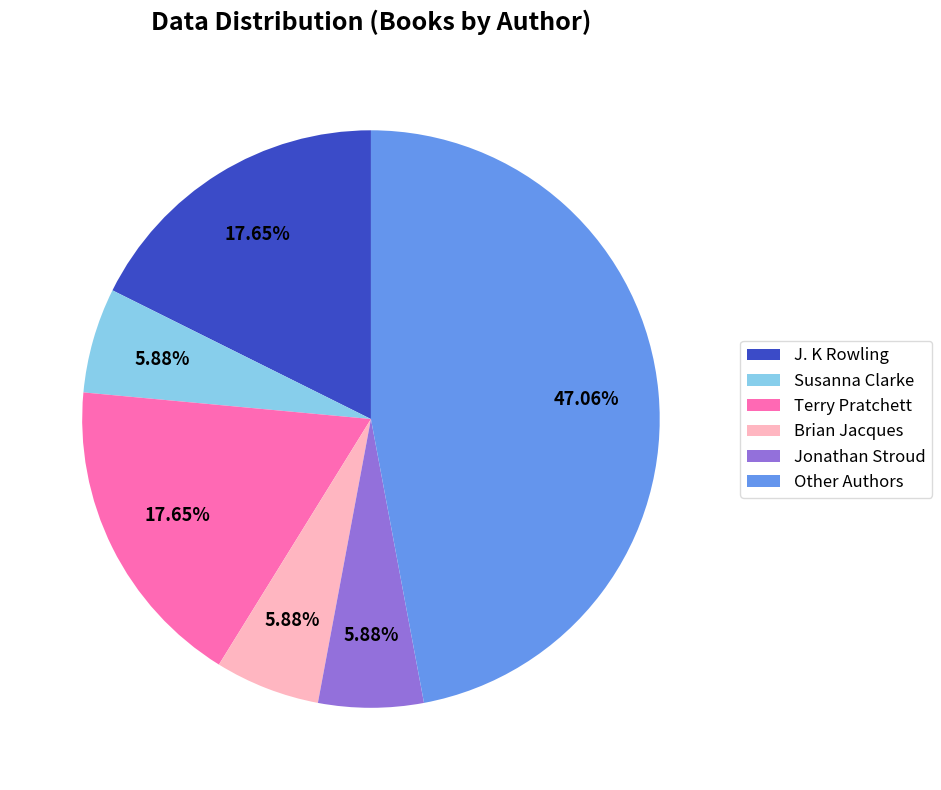

The Other Authors slice represents 47% of the pie. True or false?

True